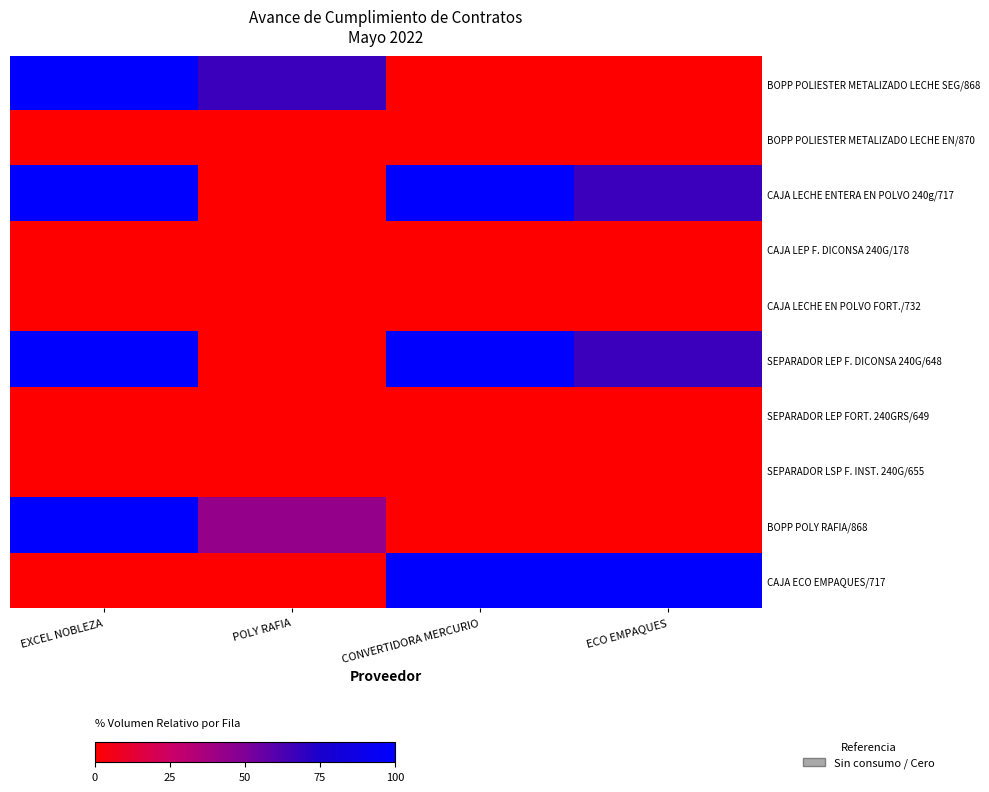

How many series are shown in this chart?

10